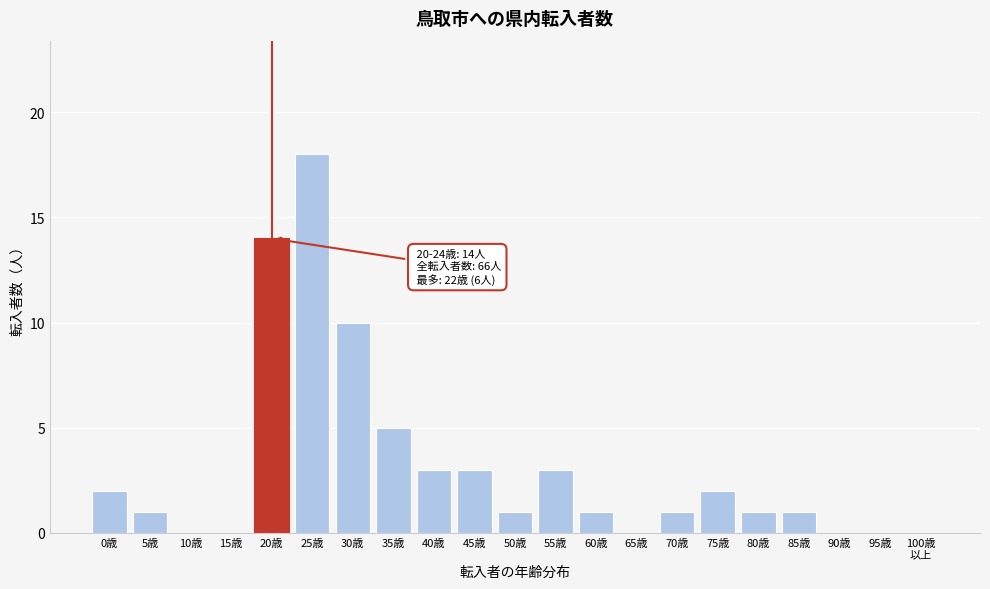

At which label is the value closest to 9?

30歳